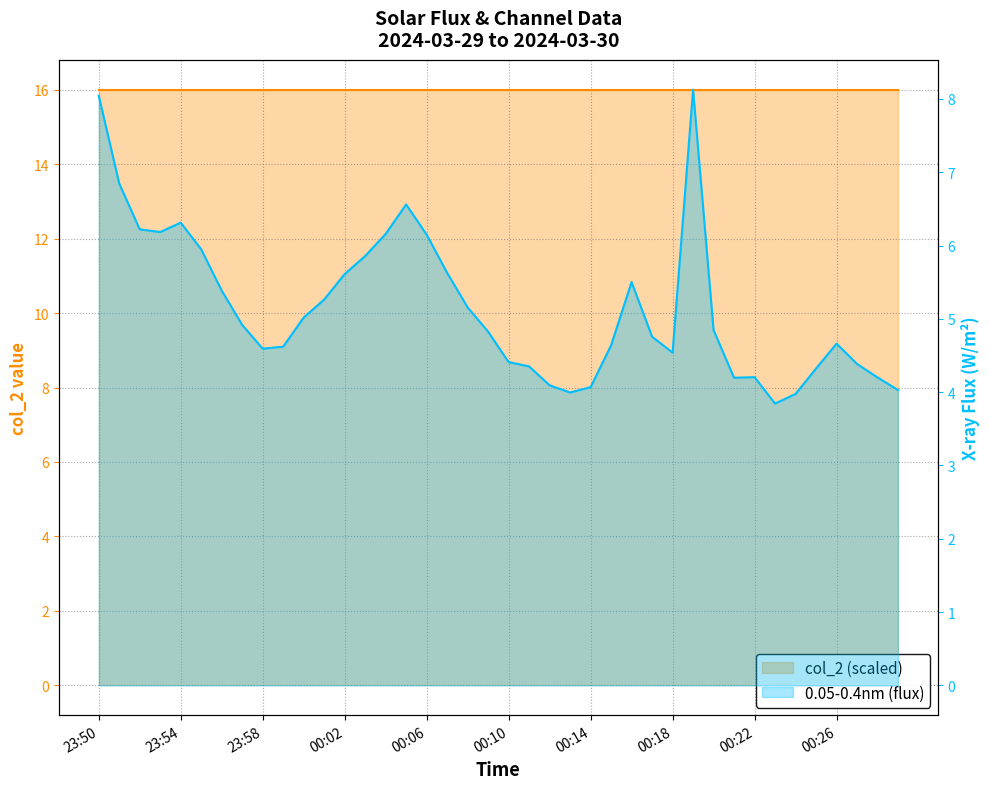

True or false: col_2 (scaled) line and 0.05-0.4nm (flux) line intersect in this chart.

False